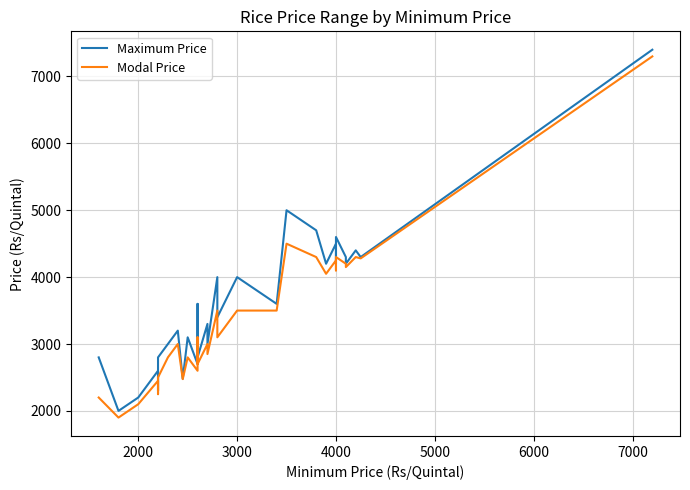

Rank the series by their average value, from highest to lowest.

Maximum Price, Modal Price